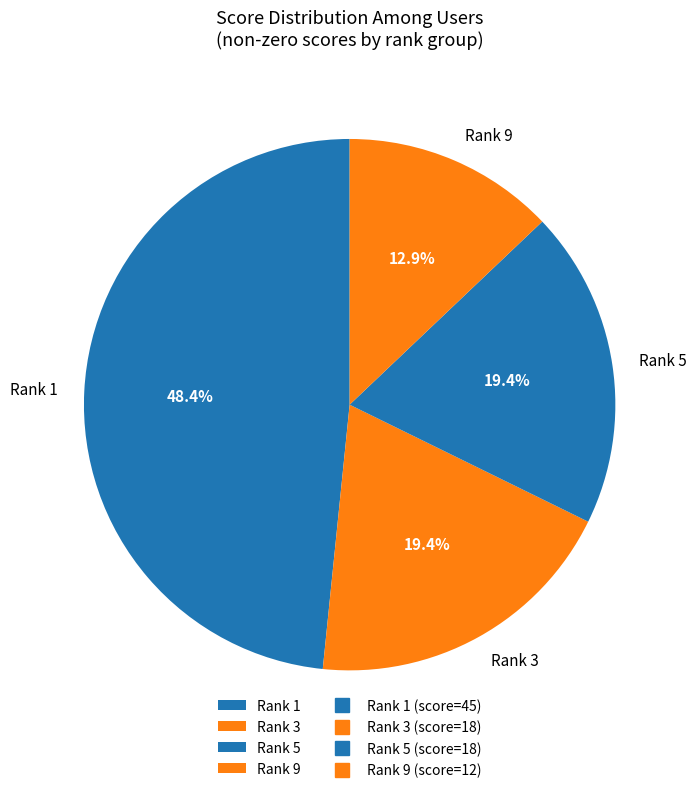

Combined, what portion of the pie is Rank 5 and Rank 1?

67.7%